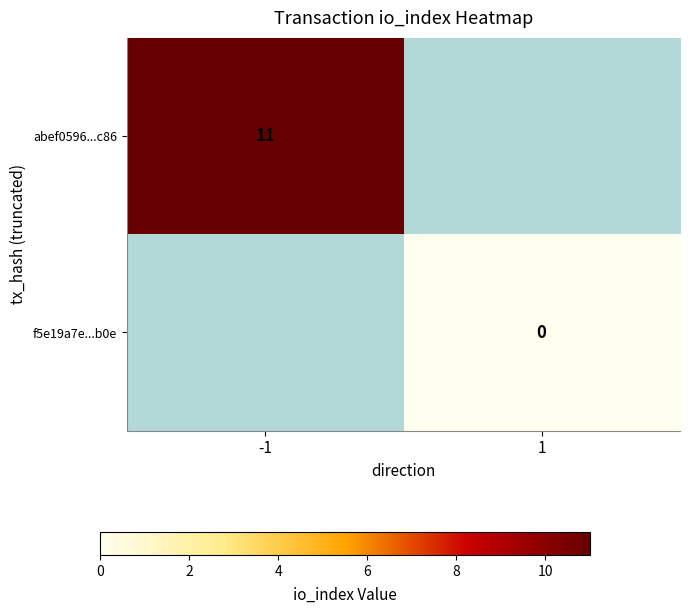

The value of abef0596...c86 at -1 is 4.7. True or false?

False